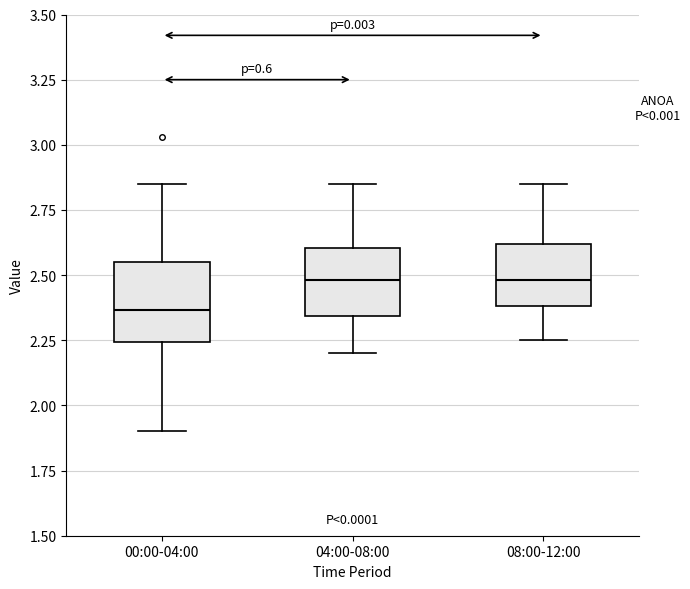

Where is the upper edge of the box for 04:00-08:00 on the y-axis? The values are not printed on the chart, so give them approximately, as read against the axis.

2.60